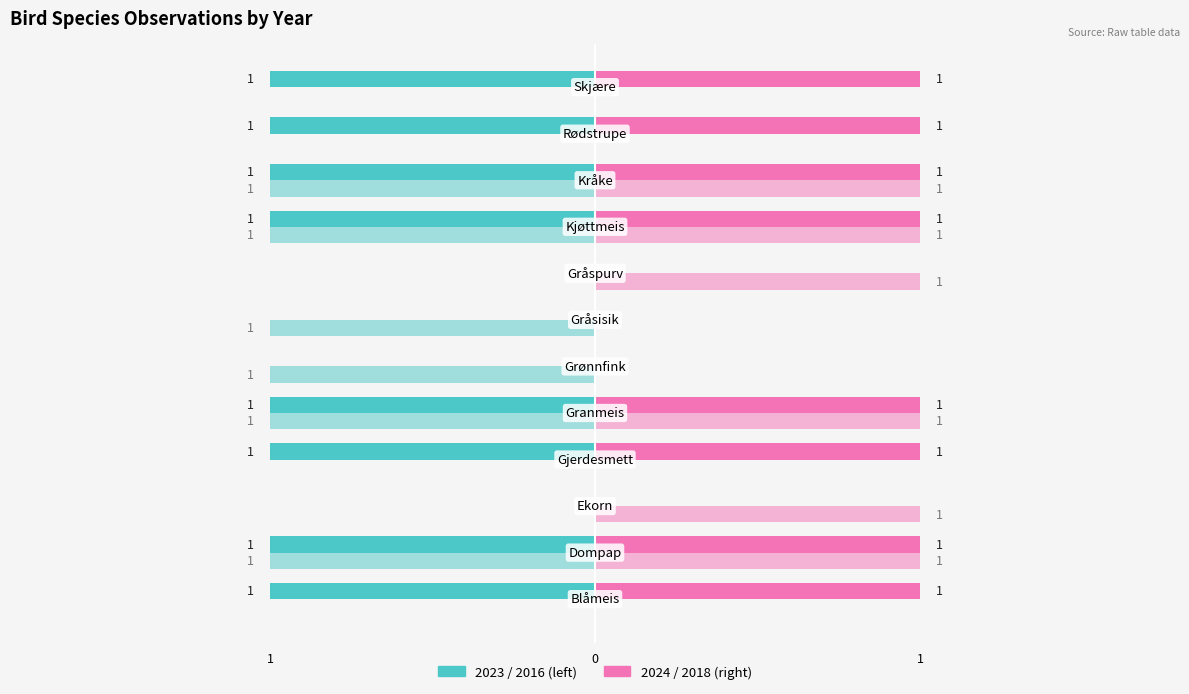

At which category does the chart reach its minimum across all series?

Blåmeis